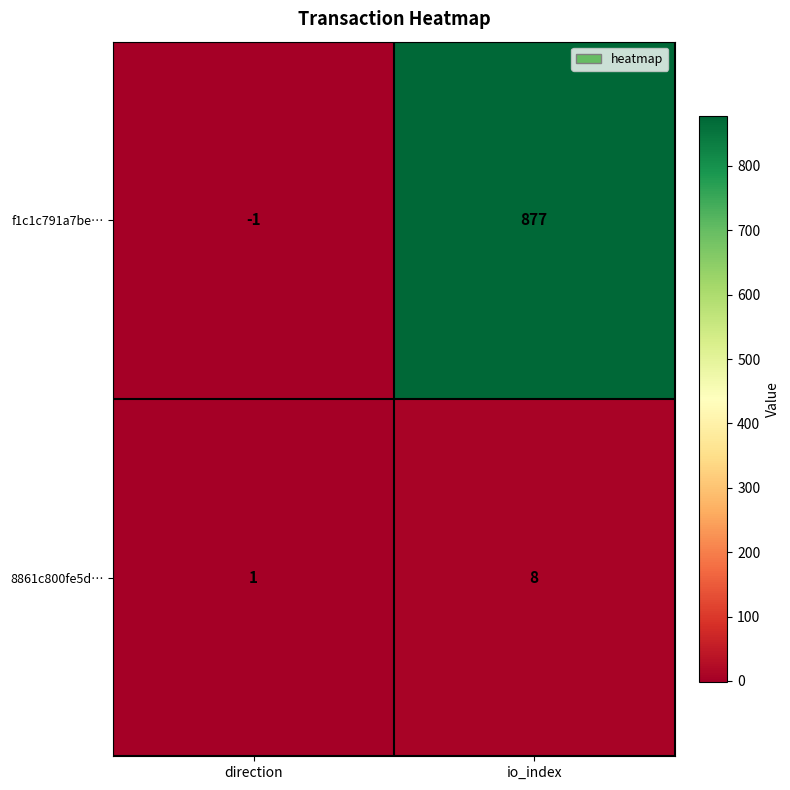

Which series has the largest total across all categories?

f1c1c791a7be…